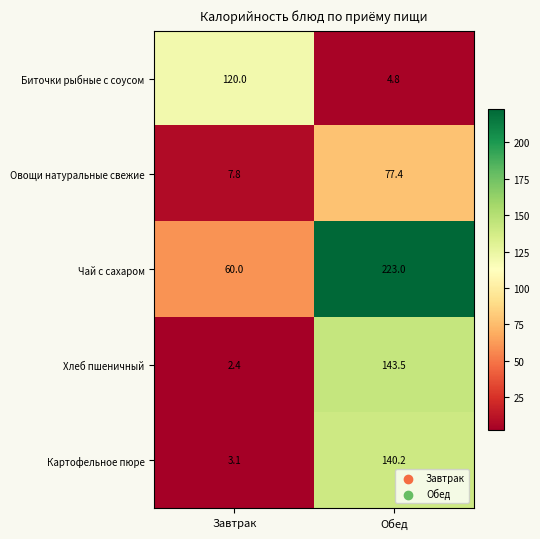

What is the total value across all series at Завтрак?

193.3